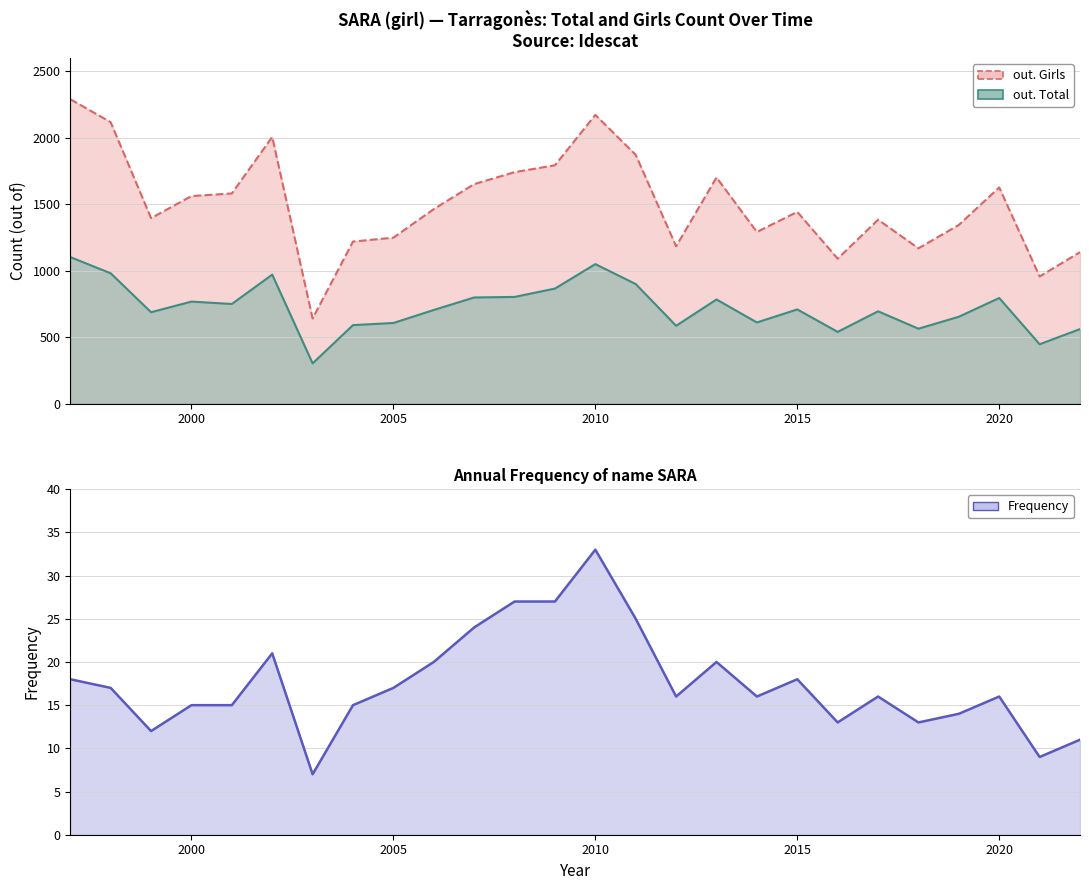

In Frequency, how many points are higher than both neighbors (excluding endpoints)?

6